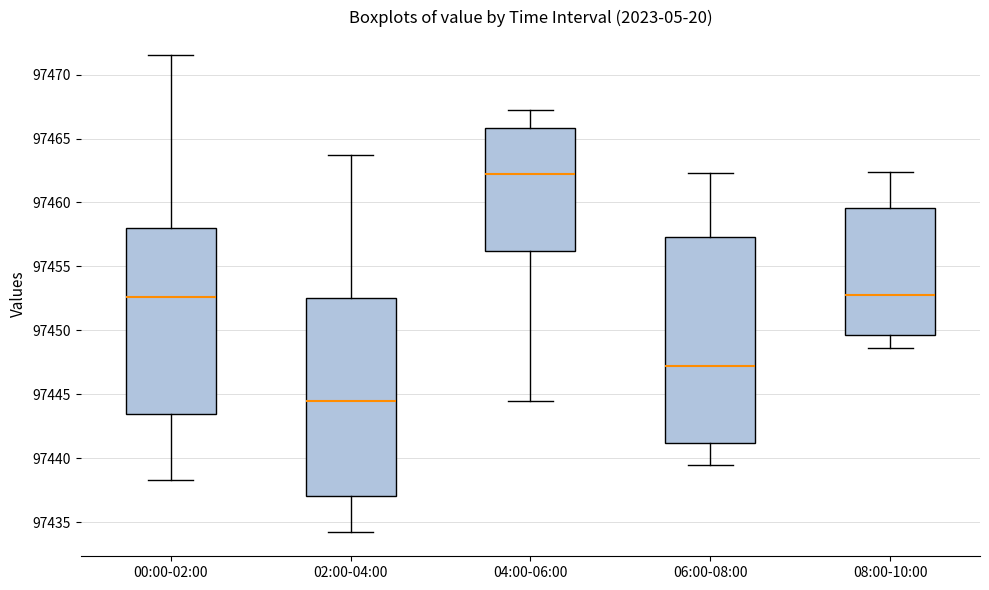

Reading left to right, transcribe this box plot: for each box, give where its median line is, the range the box spans, and where its two whiskers end, as read against the y-axis. The values are not printed on the chart, so give them approximately, as read against the axis.

00:00-02:00: median 97452.5, box 97443.5 to 97458.0, whiskers 97438.5 to 97471.5
02:00-04:00: median 97444.5, box 97437.0 to 97452.5, whiskers 97434.0 to 97463.5
04:00-06:00: median 97462.0, box 97456.0 to 97466.0, whiskers 97444.5 to 97467.0
06:00-08:00: median 97447.5, box 97441.0 to 97457.5, whiskers 97439.5 to 97462.5
08:00-10:00: median 97453.0, box 97449.5 to 97459.5, whiskers 97448.5 to 97462.5